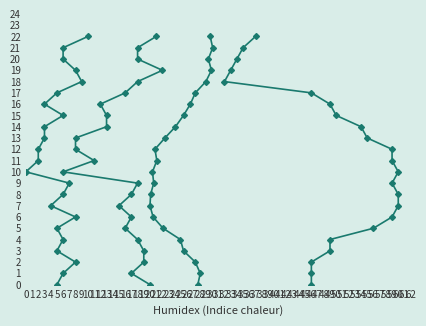

Is it true that Humitat (%) equals 21 at 35?

True